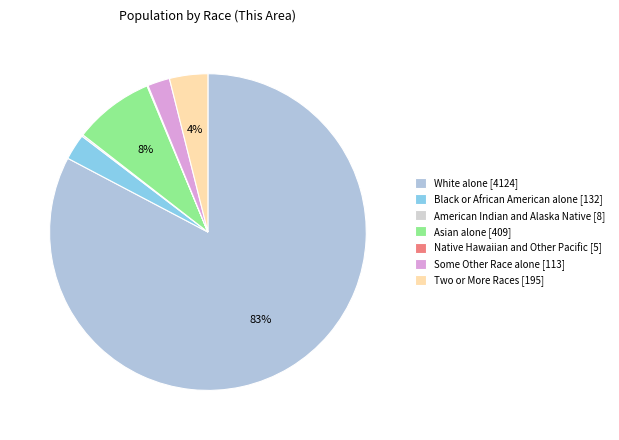

Between American Indian and Alaska Native [8] and White alone [4124], which is larger?

White alone [4124]